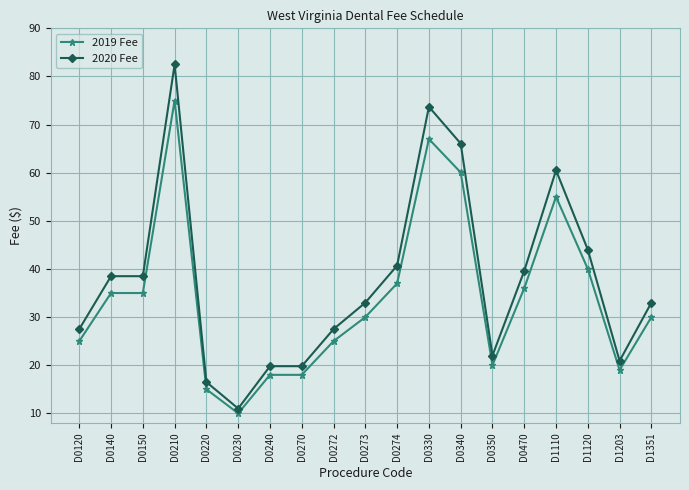

True or false: 2020 Fee has more than 2 points higher than both neighbors.

True